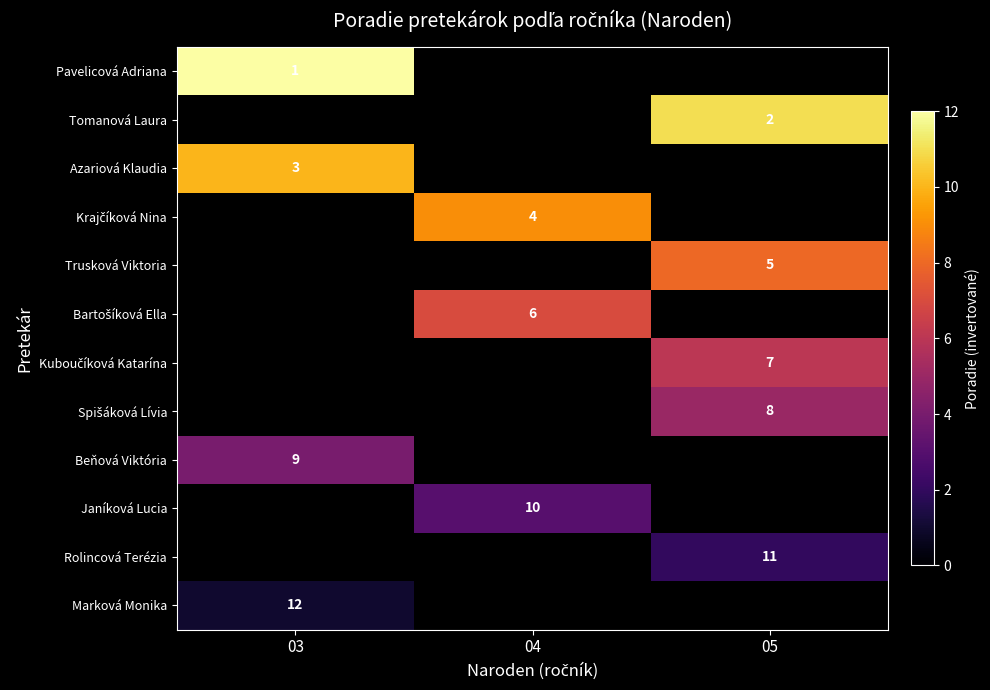

True or false: Marková Monika has a value of 12 at 03.

True